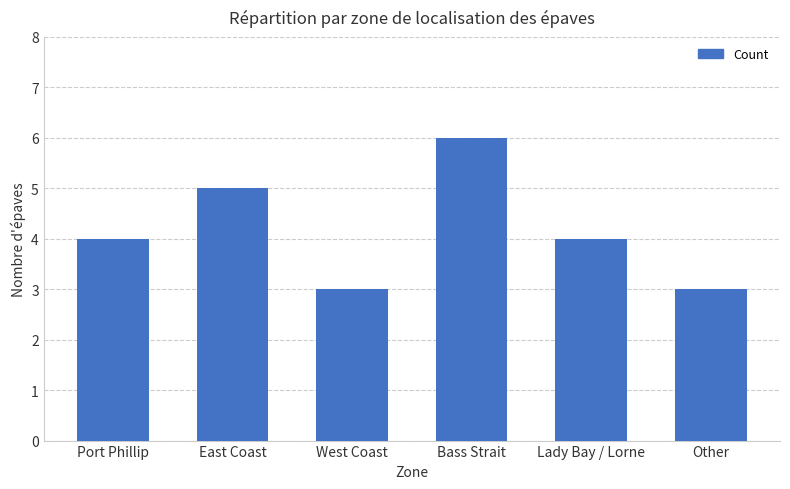

What is the minimum value shown in the chart?

3